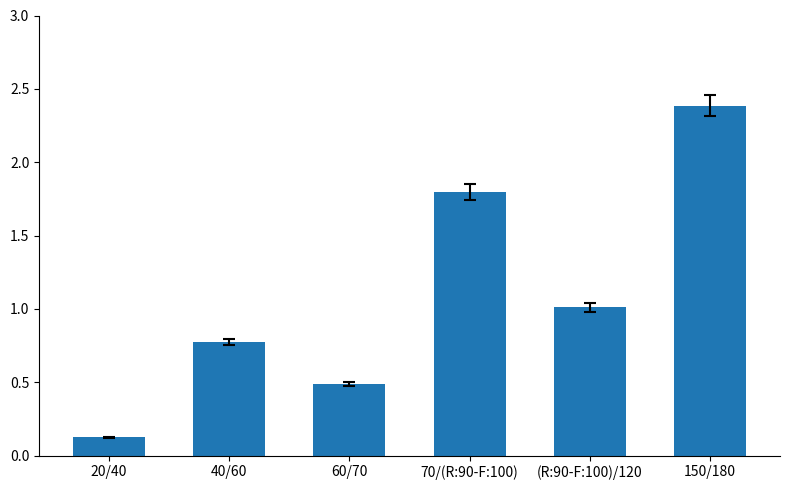

What is the difference between the maximum and minimum values?

2.3